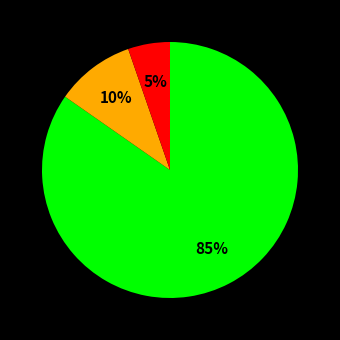

To the nearest percent, what is the average slice percentage?

33%